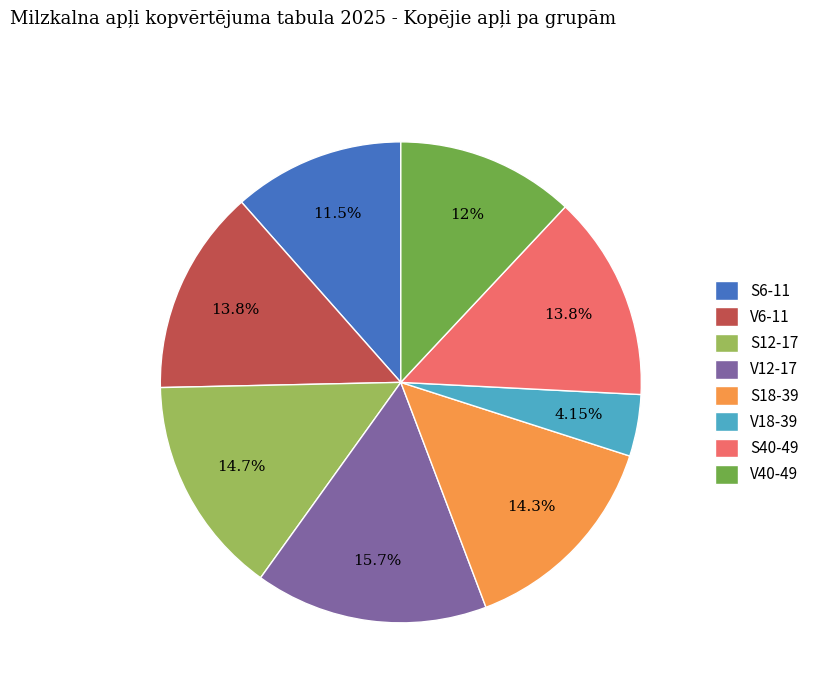

Is it true that S6-11 is 20% of the pie?

False